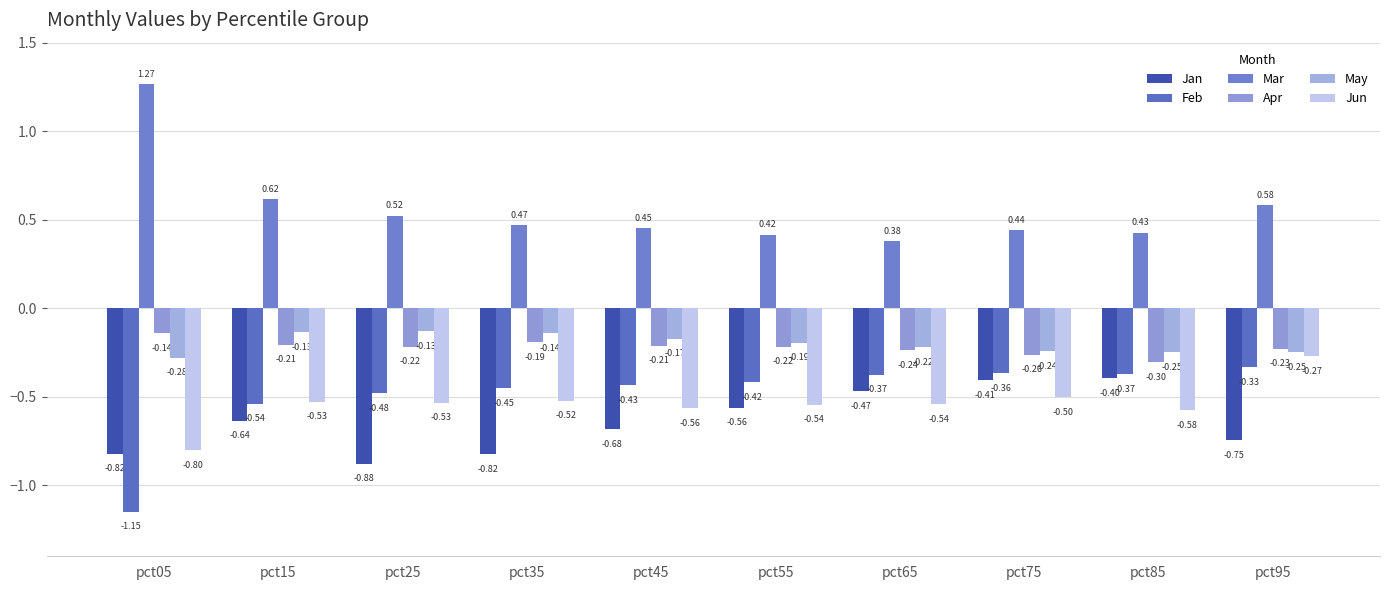

Is it true that Jan equals -0.8 at pct35?

True